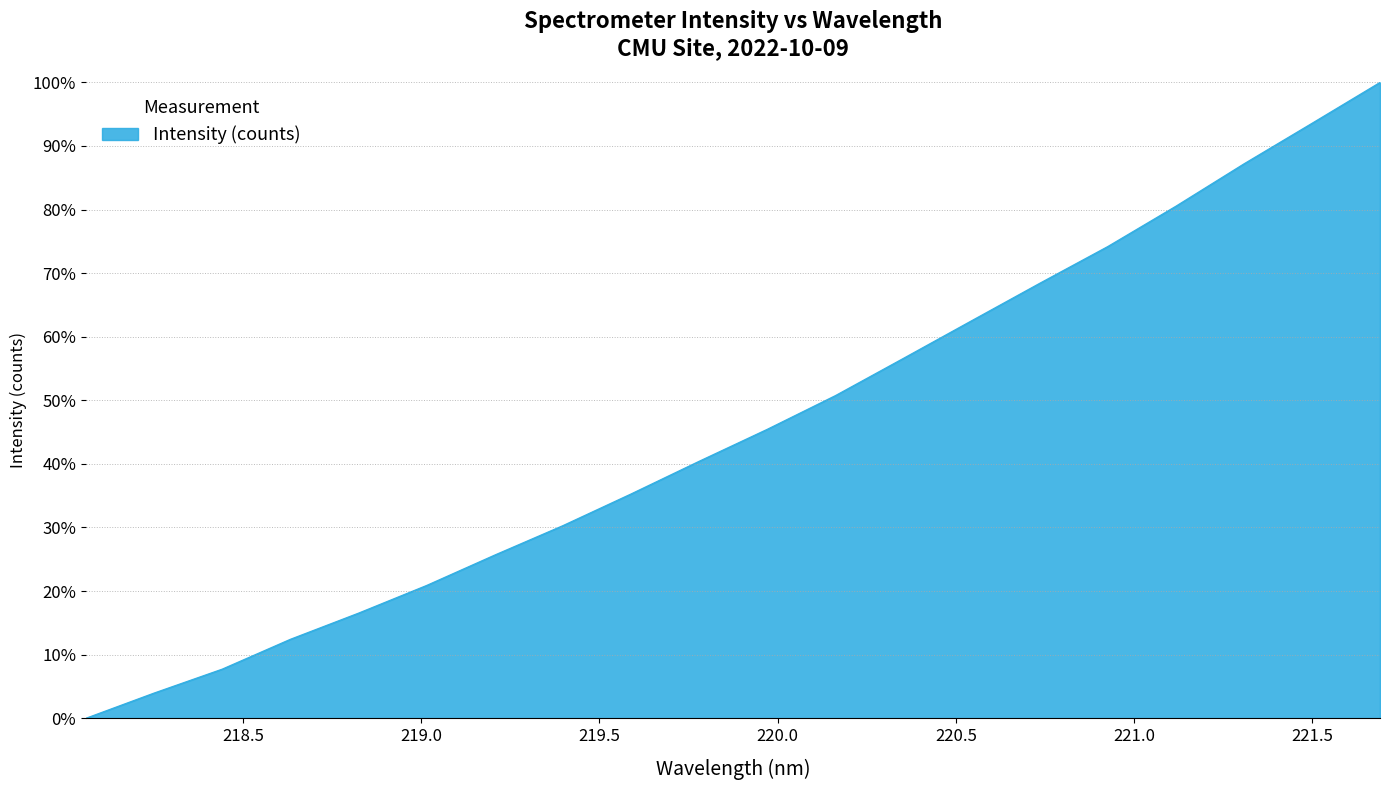

What is the difference between the maximum and minimum values?

100.0